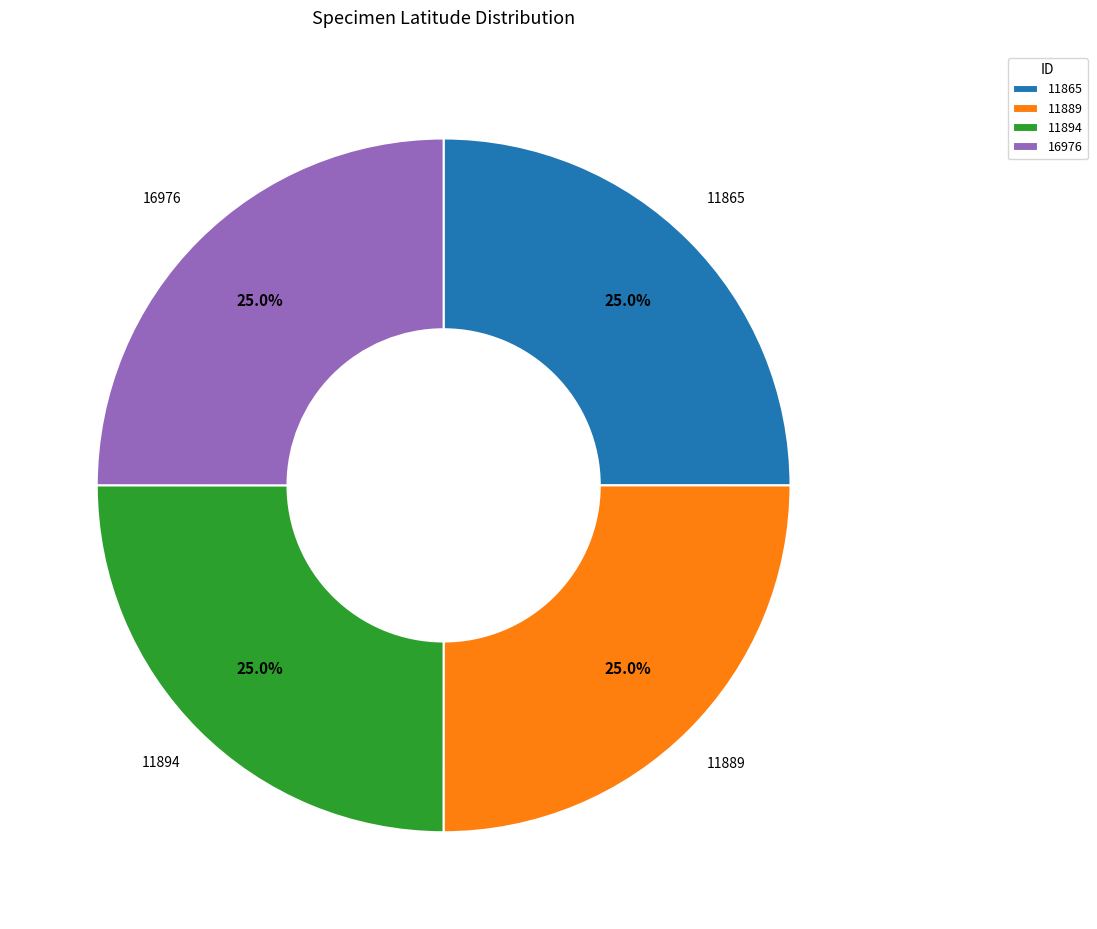

To the nearest percent, what portion does 11894 represent?

25%